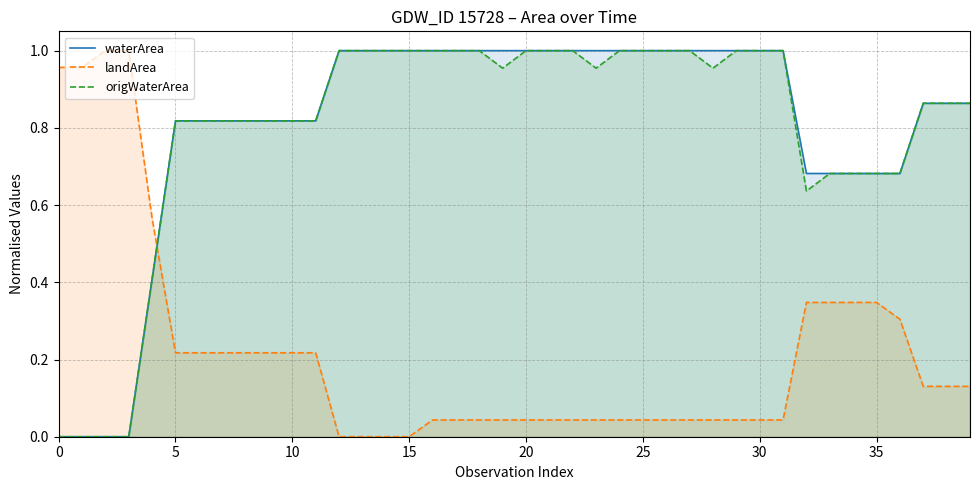

True or false: origWaterArea has a value of 1.6 at 25.

False